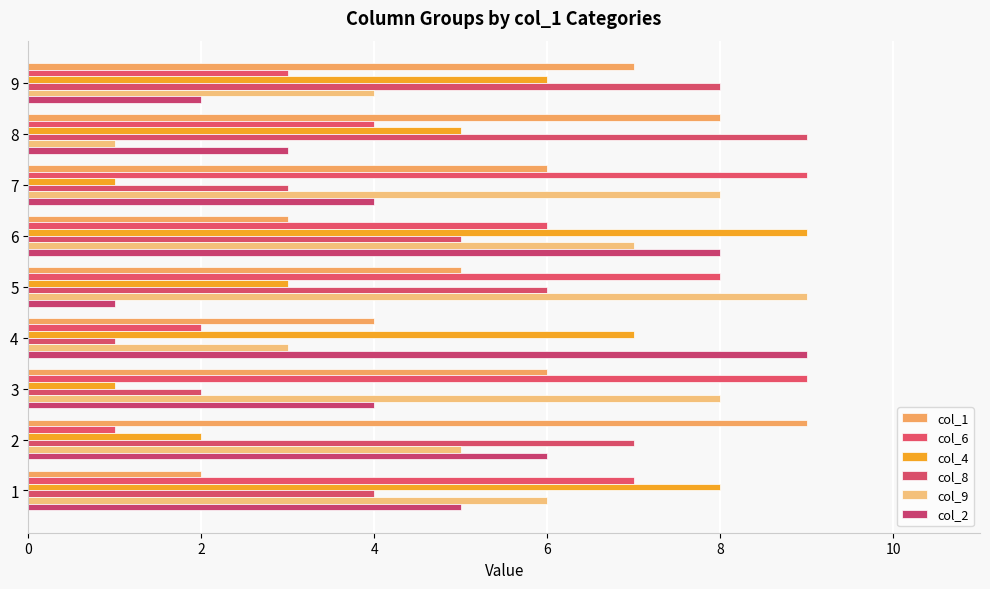

How many col_2 values are between 3 and 6?

5